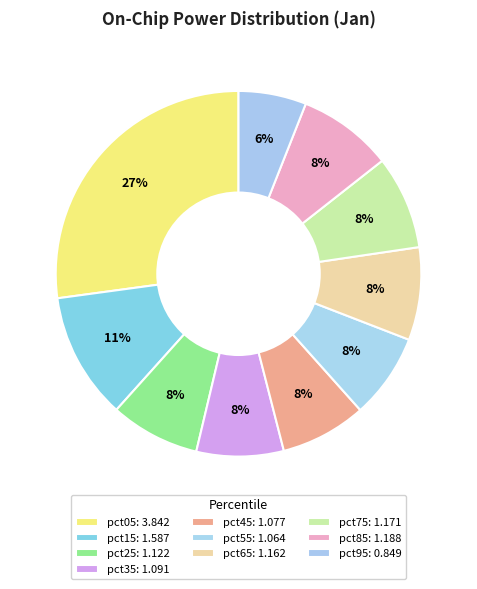

How many slices are in this pie chart?

10